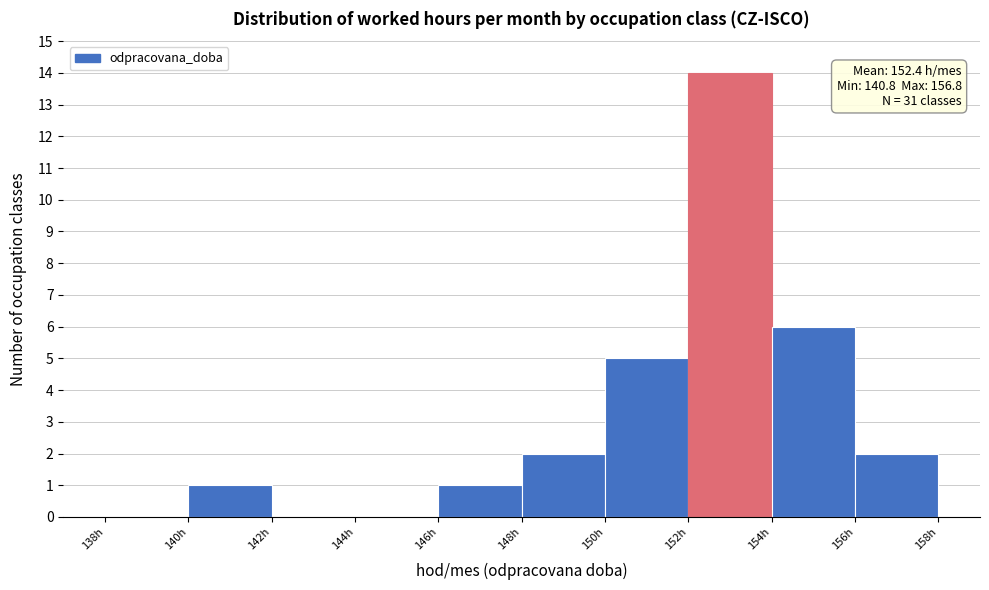

Which range on the x-axis has the tallest bar?

152 to 154